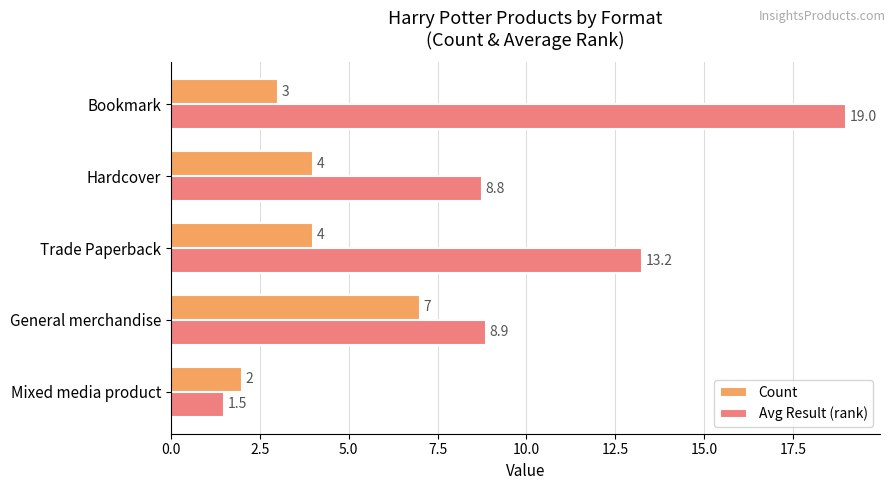

Rank the series by their maximum value, from highest to lowest.

Avg Result (rank), Count